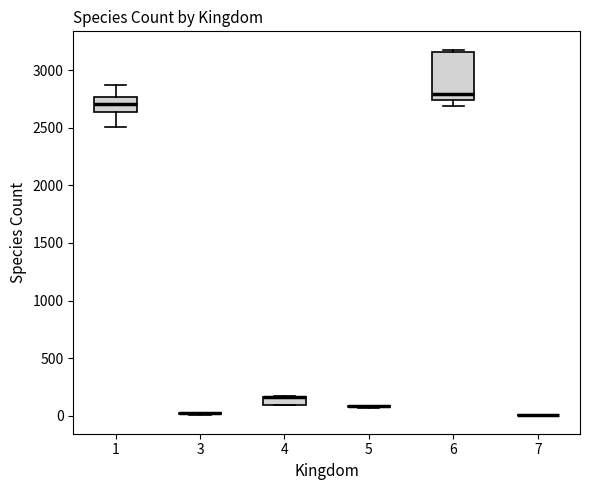

Comparing the boxes themselves (not the whiskers), which one is the tallest?

6